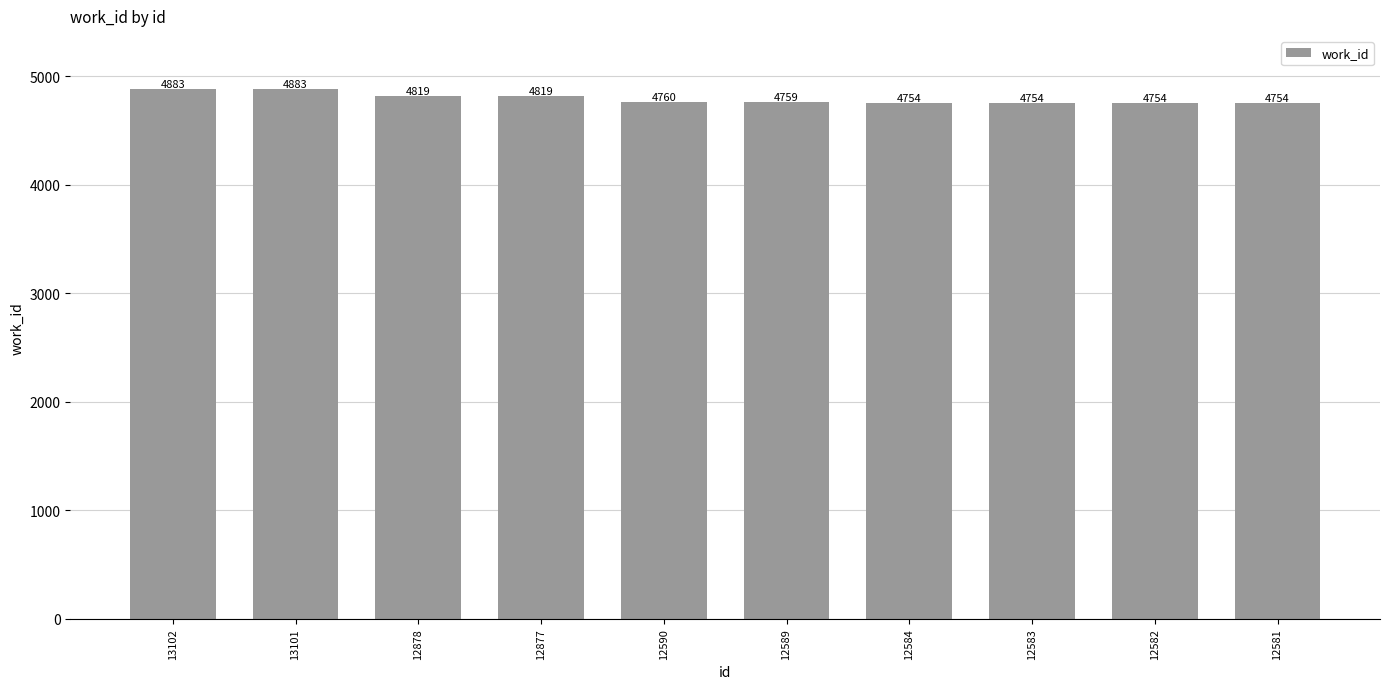

Are the bars grouped side by side (vs. stacked)?

No